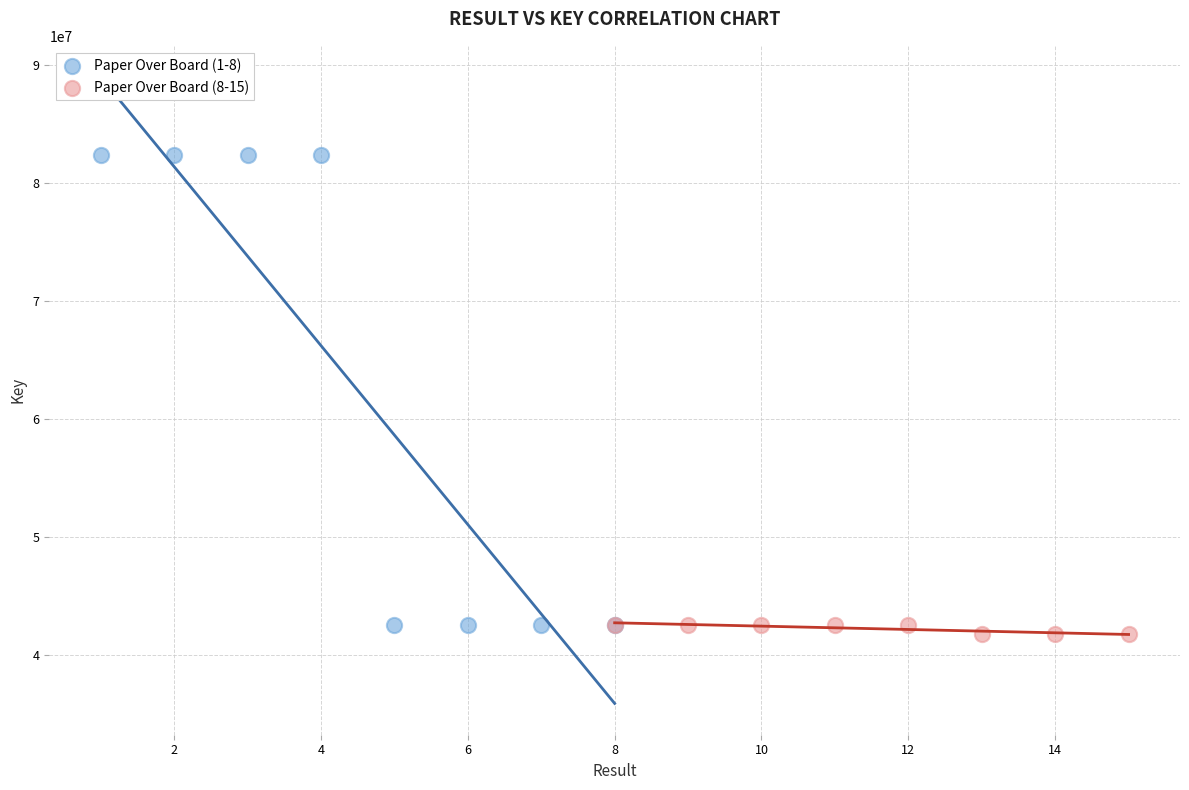

What are all the series names shown in the legend?

Paper Over Board (1-8), Paper Over Board (8-15)